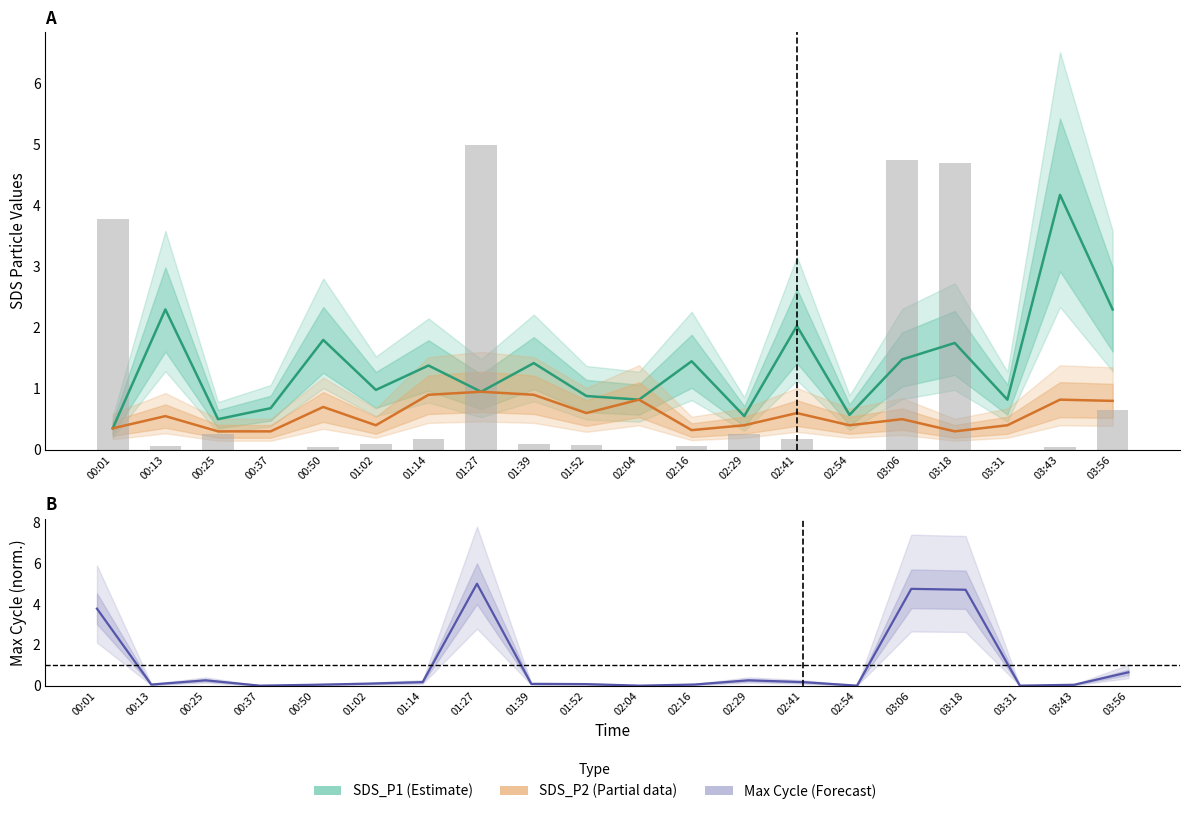

What is the label of the 18th bar from the left?

03:31